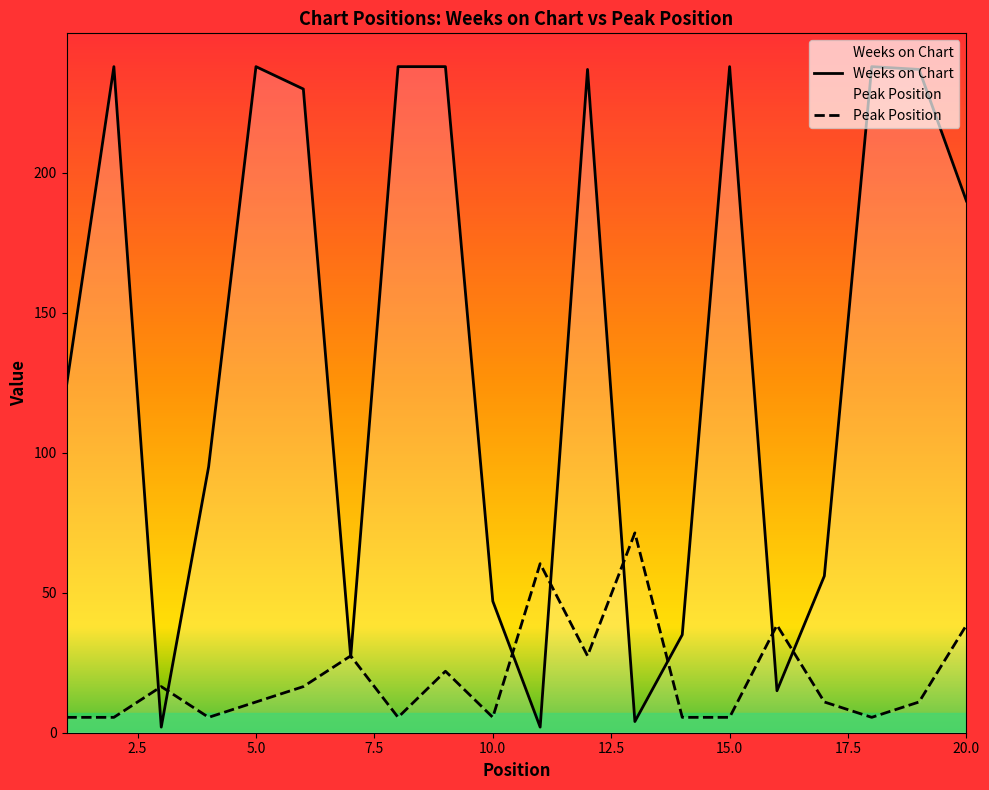

What is the average value of the Weeks on Chart series?

136.4